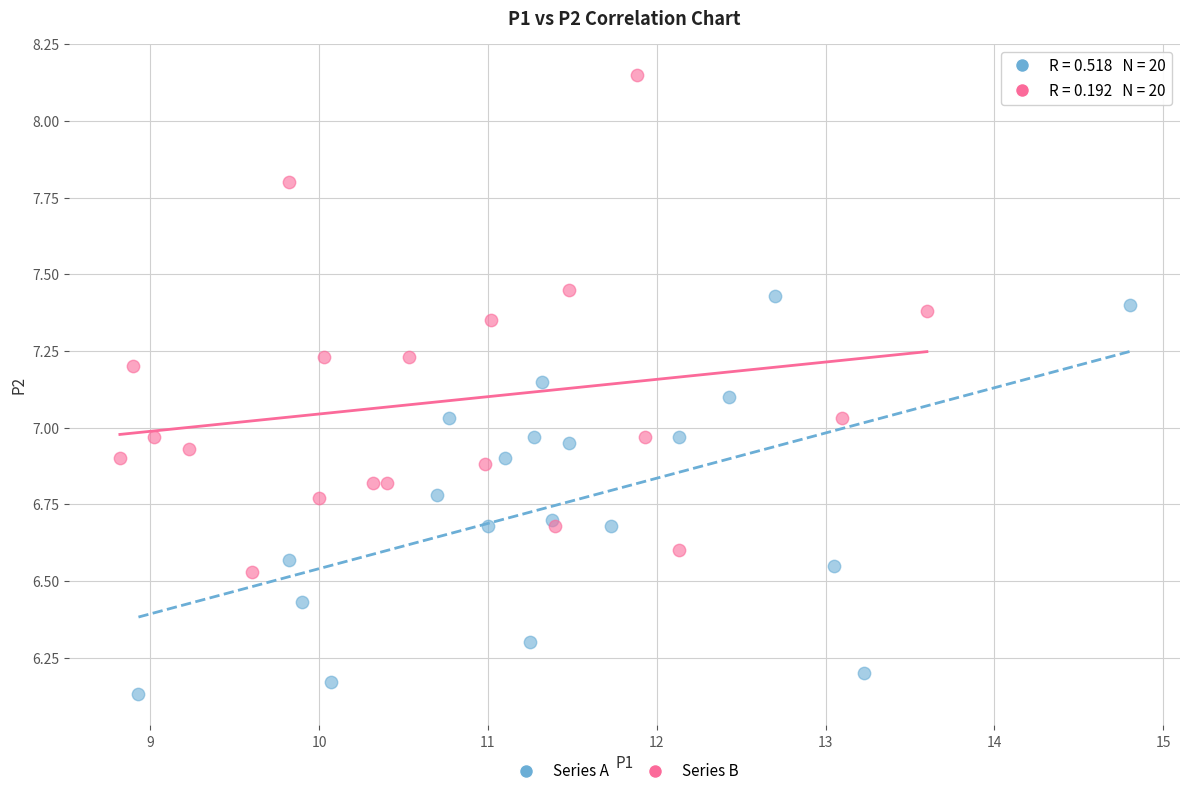

Which series contains the highest Y value?

Series B